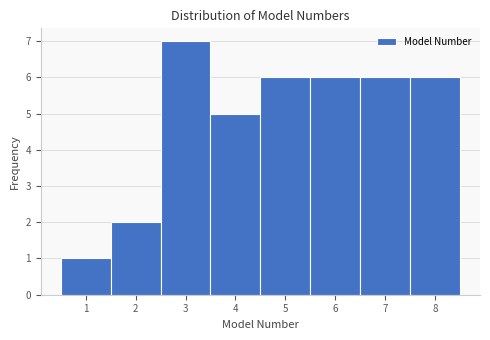

How tall is the bar that spans 2.5 to 3.5 on the x-axis? The values are not printed on the chart, so give them approximately, as read against the axis.

7